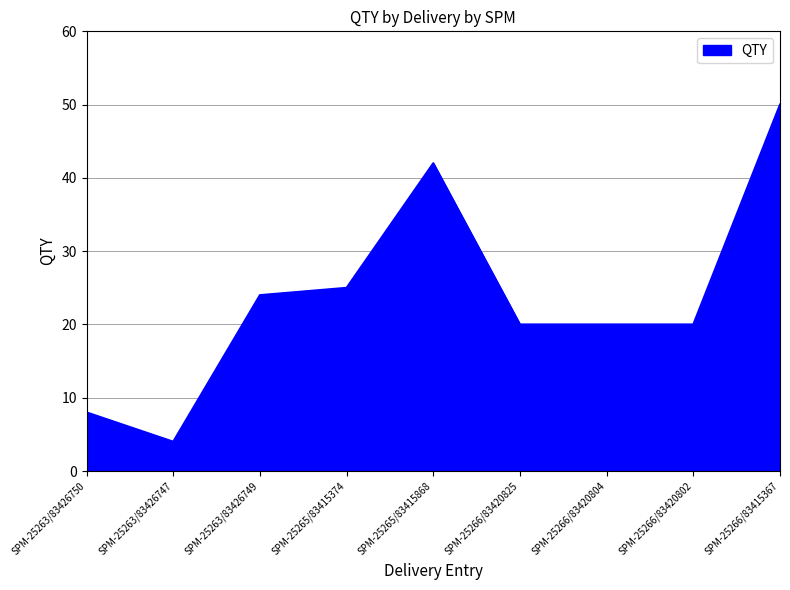

Which category has the lowest value across all series?

SPM-25263/83426747